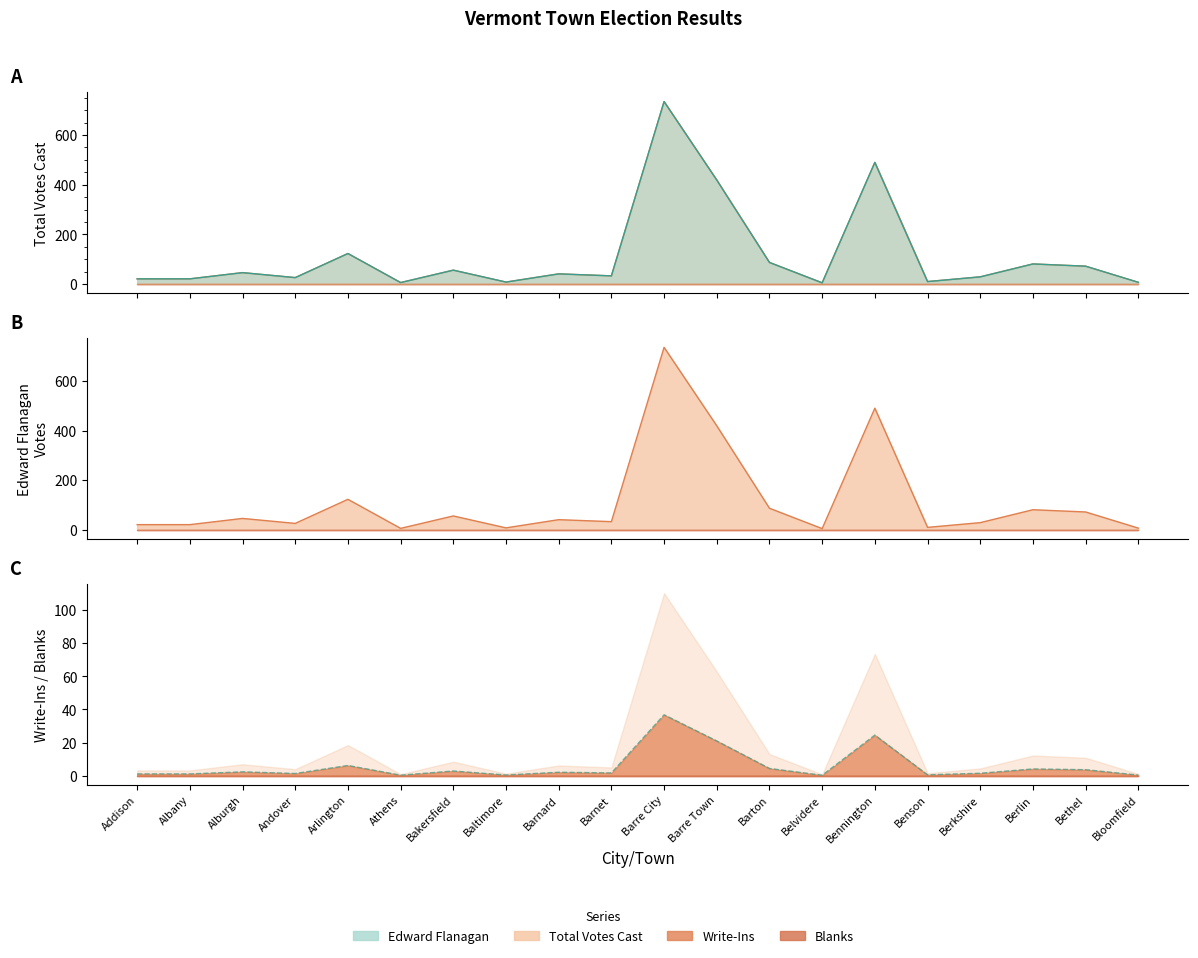

Where is Total Votes Cast nearest to the value 370?

Barre Town